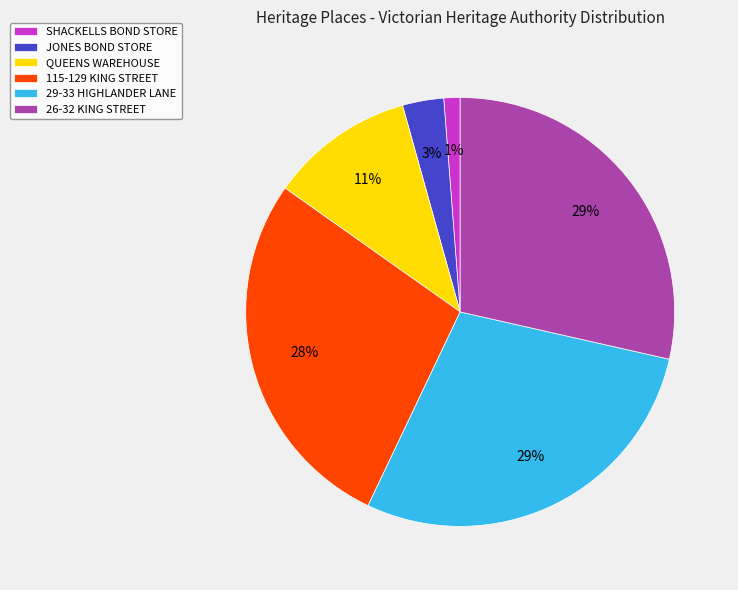

Which has a higher value, SHACKELLS BOND STORE or 26-32 KING STREET?

26-32 KING STREET